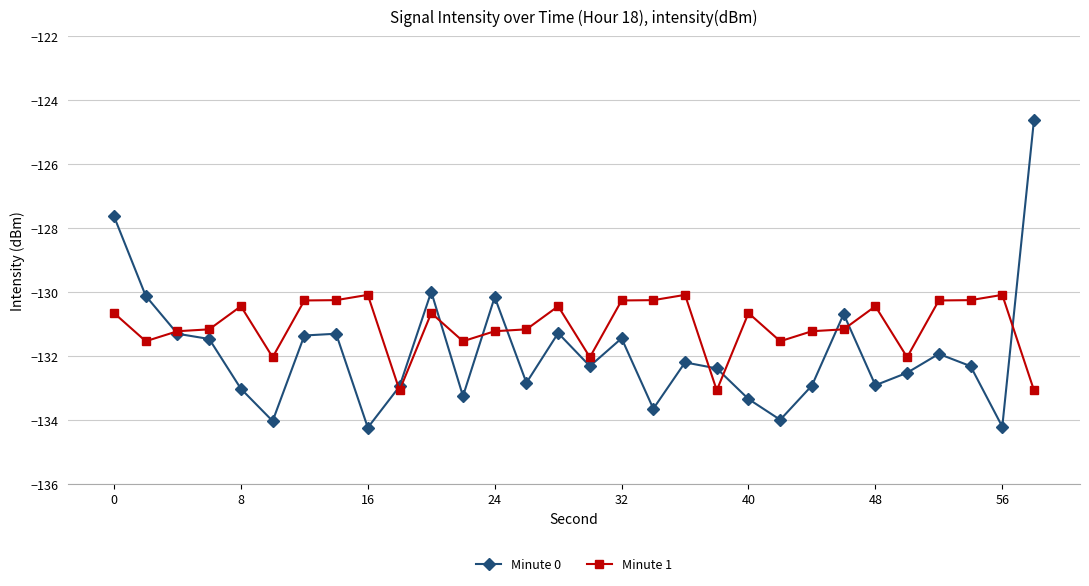

True or false: Minute 1 has more than 1 interior local peaks.

True